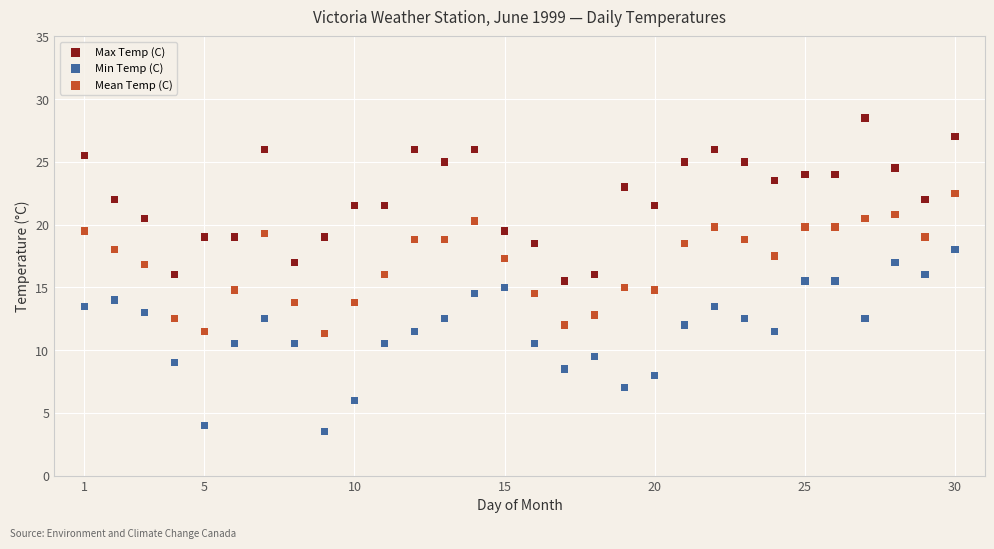

Which series contains the highest Y value?

Max Temp (C)